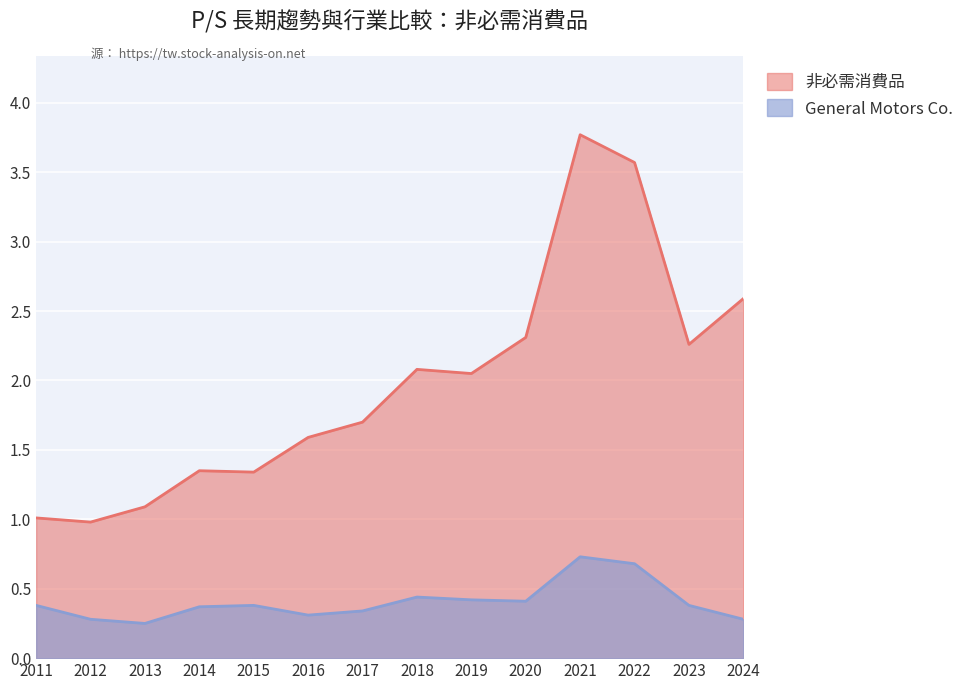

Which category has the highest value across all series?

2021